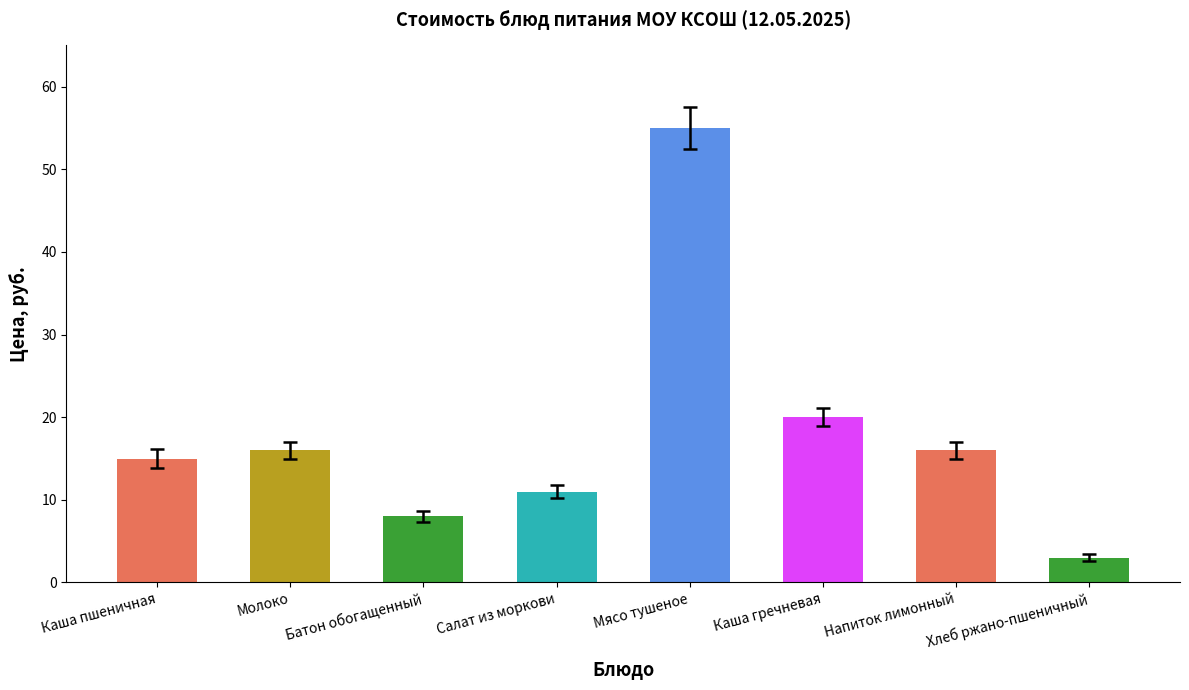

What is the approximate value at Хлеб ржано-пшеничный?

3